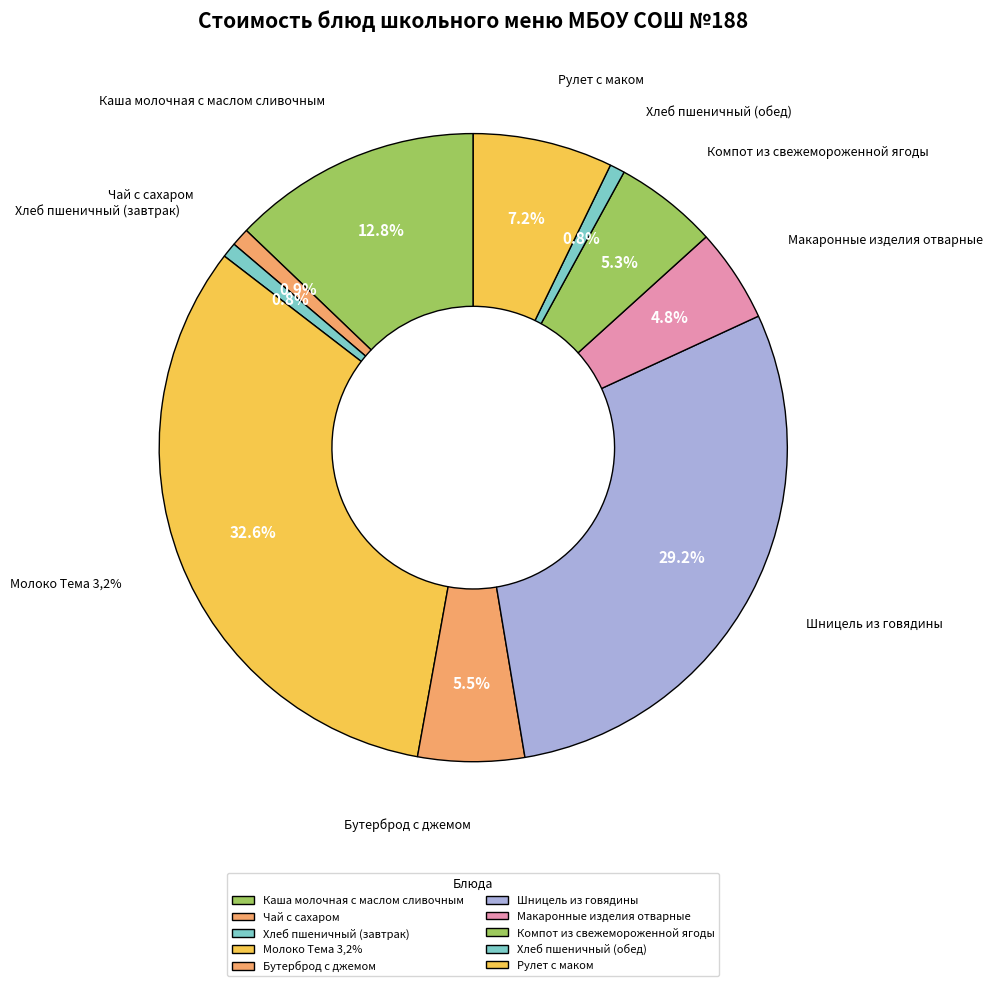

Combined, what portion of the pie is Молоко Тема 3,2% and Рулет с маком?

39.8%